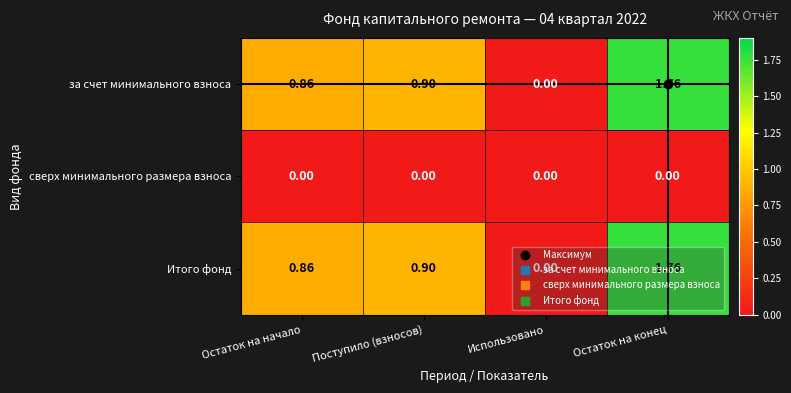

At which category is the sum across all series the highest?

Остаток на конец